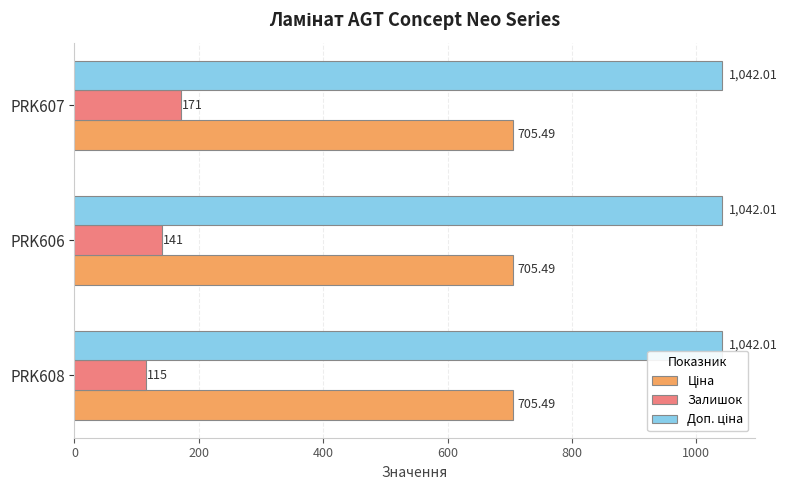

How many values in the Залишок series are below 141?

1